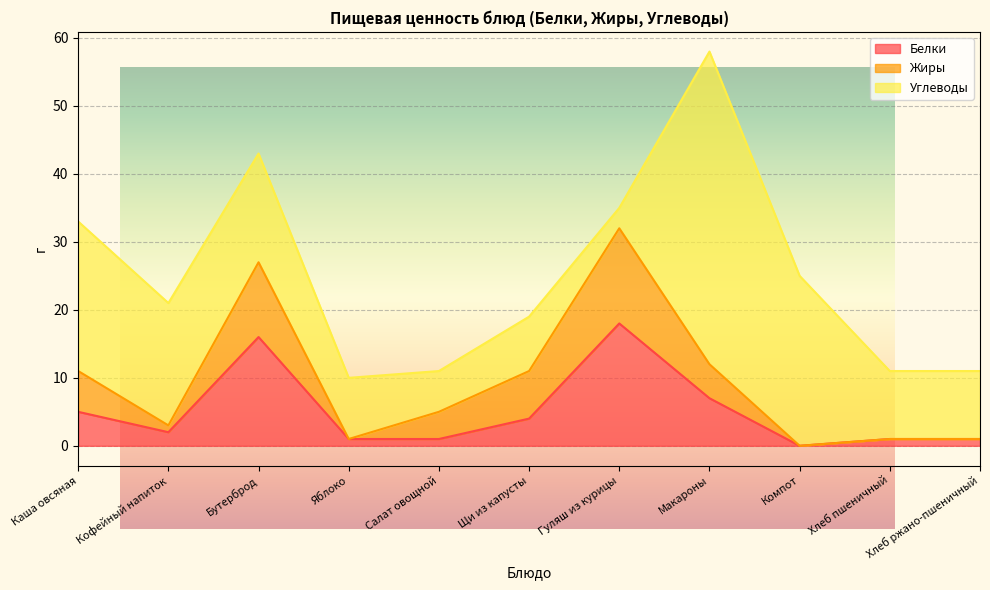

Which series has the largest range (max minus min)?

Углеводы